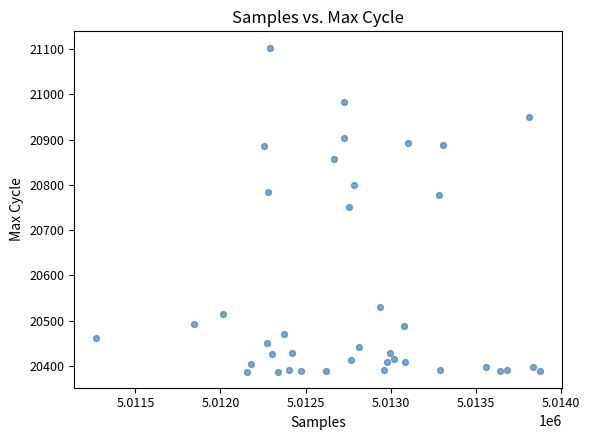

What is the range of X values (max minus min)?

2604